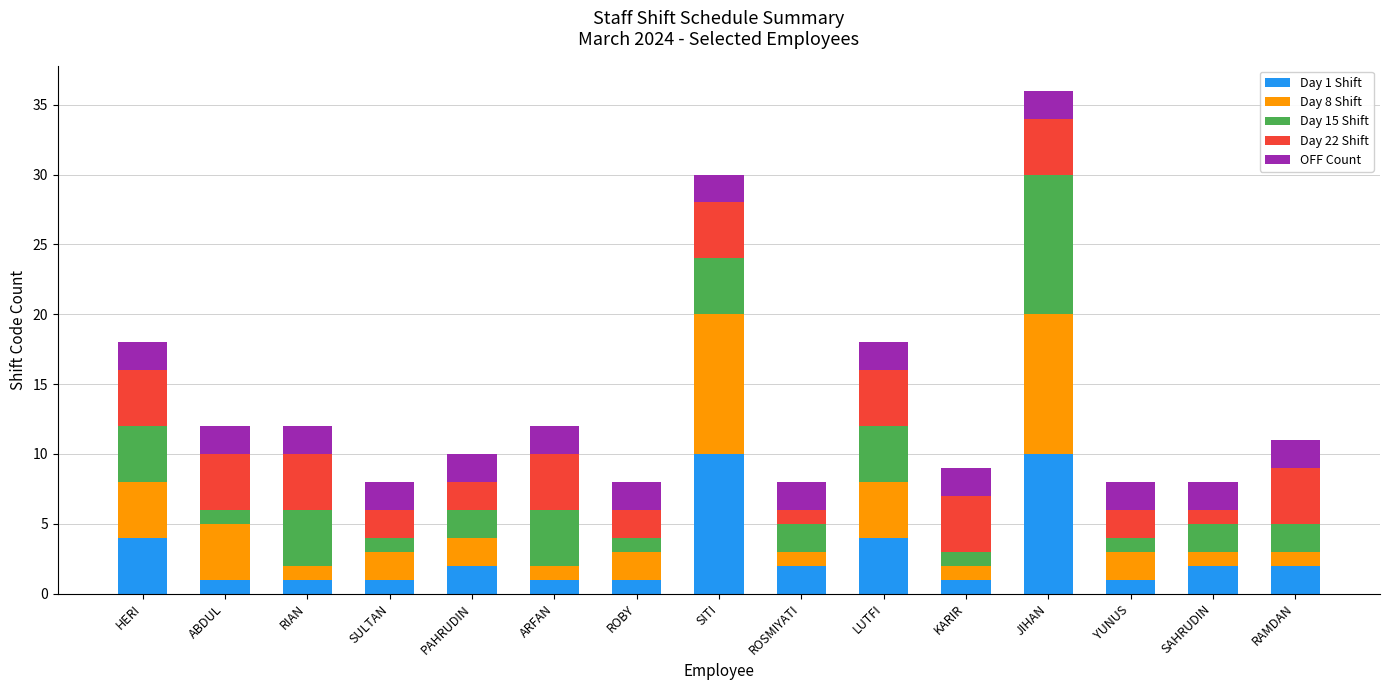

What is the total value across all series at SAHRUDIN?

8